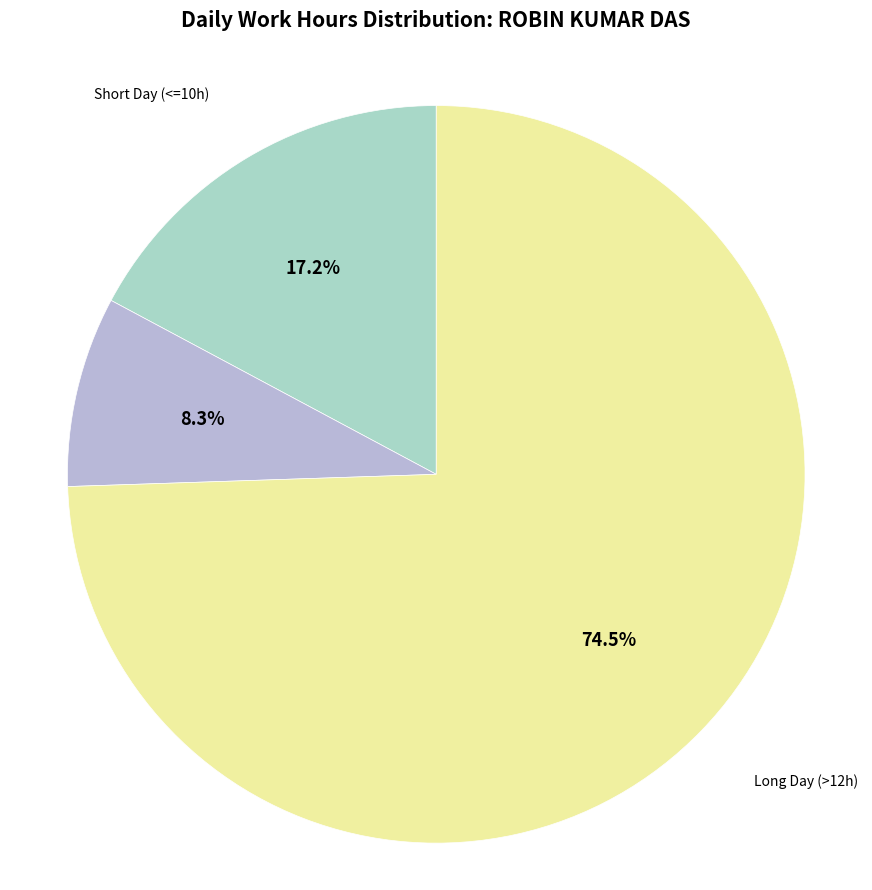

To the nearest percent, what is the average slice percentage?

33%